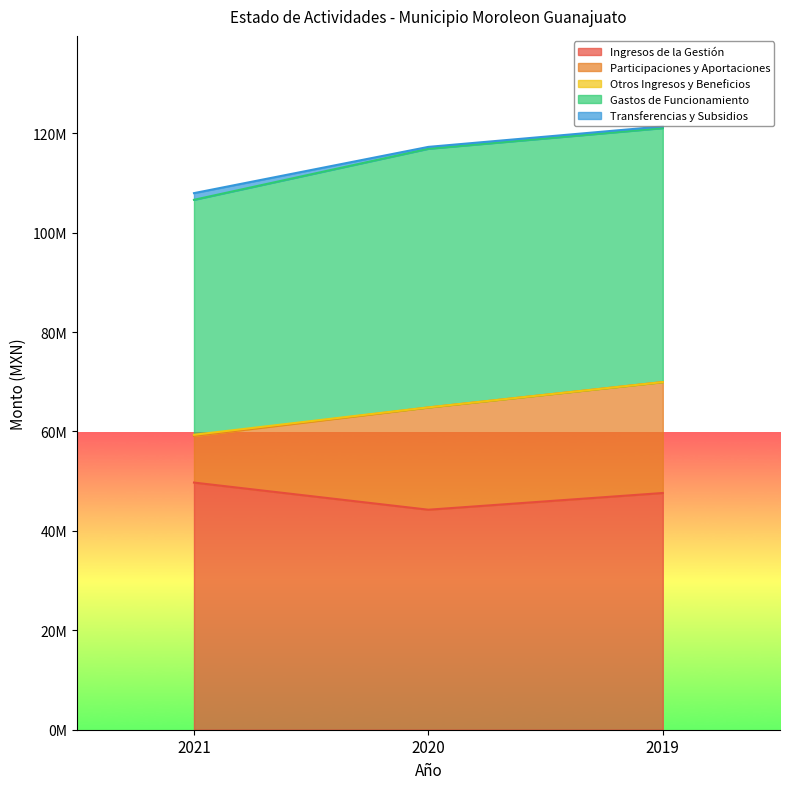

How many data points in Ingresos de la Gestión are above 47623033?

2